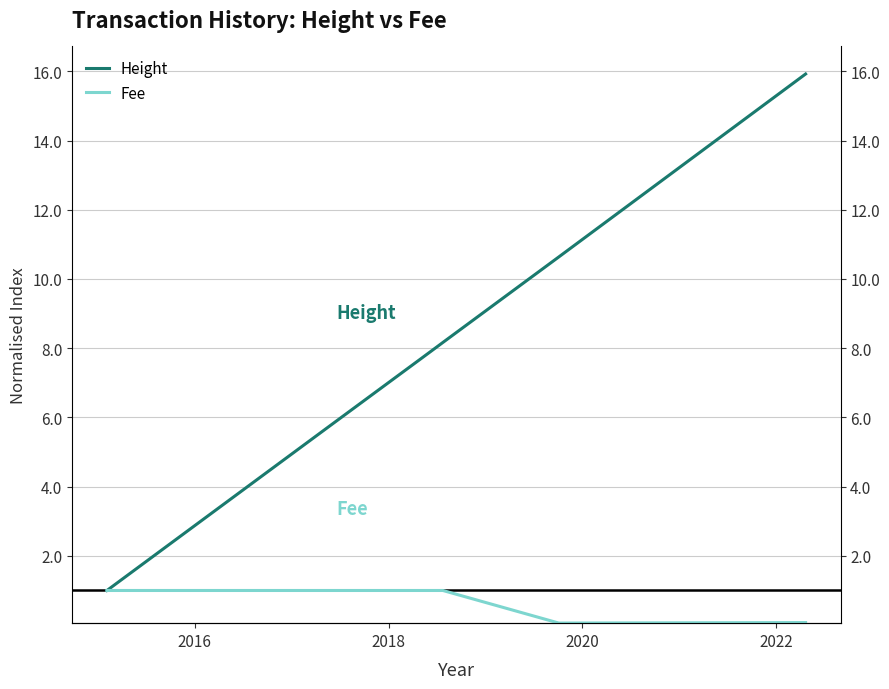

How many Fee values are between 1 and 2?

6